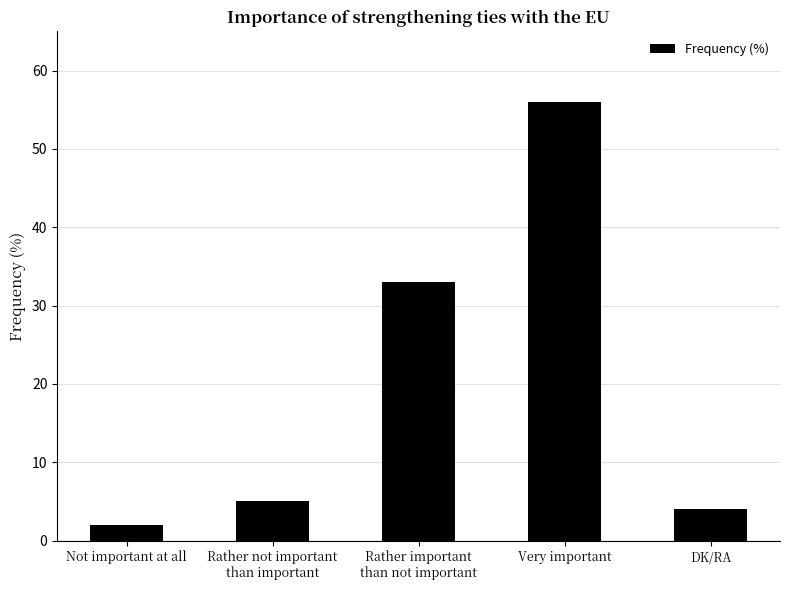

What is the change in value from Not important at all to DK/RA?

+2